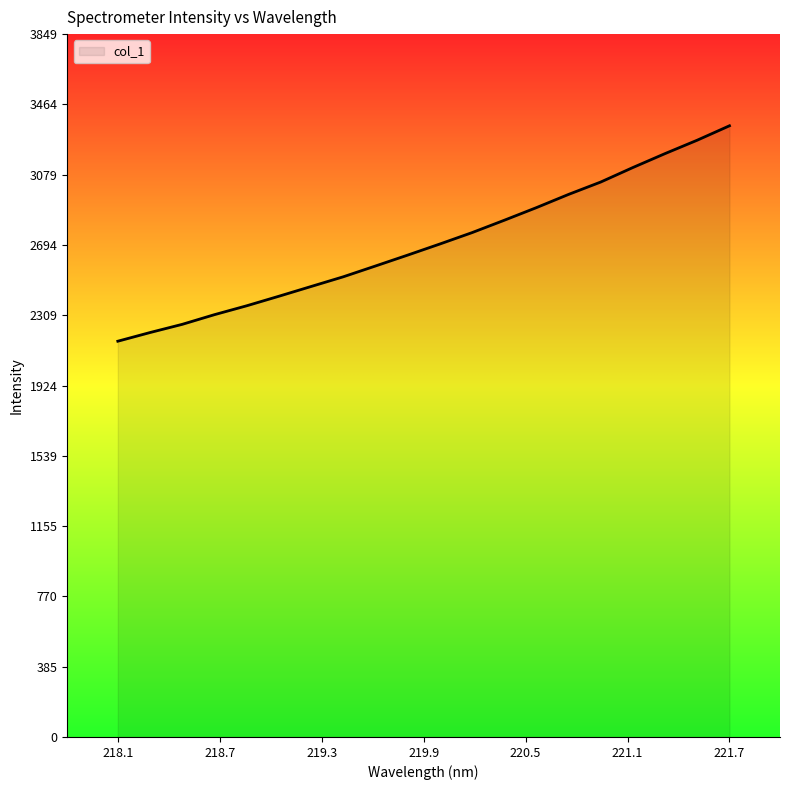

What is the difference between the maximum and minimum values?

1179.6